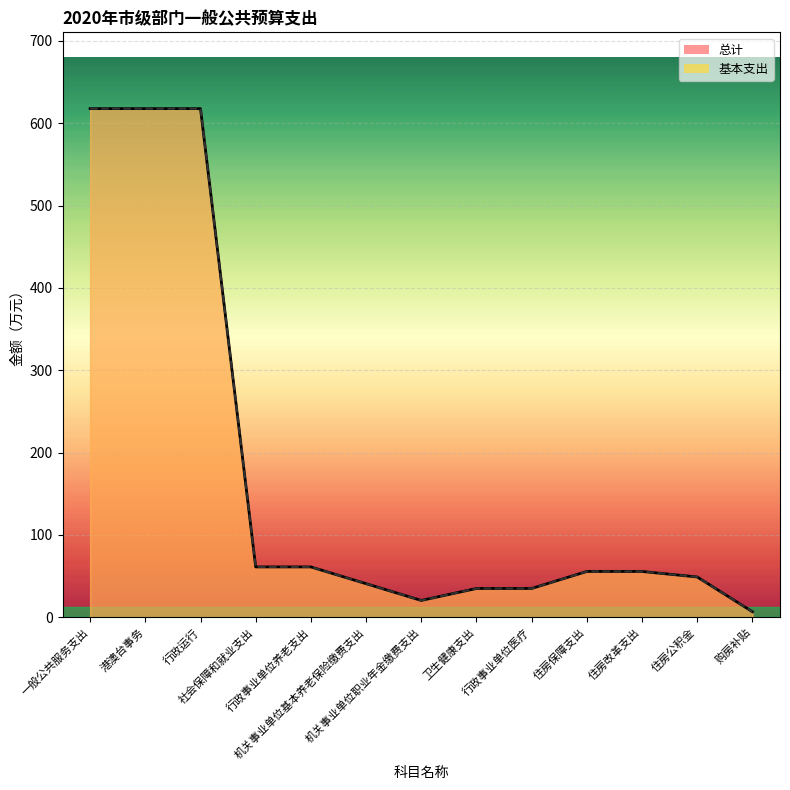

How many lines are shown in the chart?

2